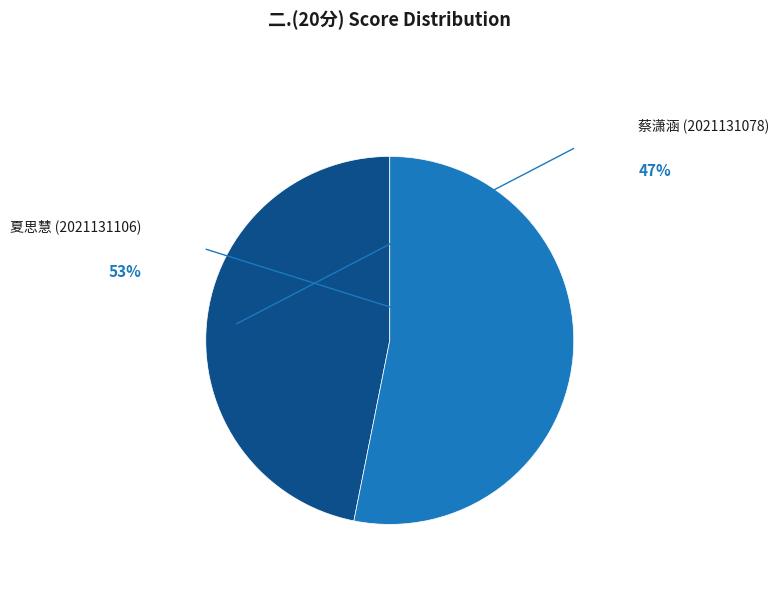

Is there a majority slice in this chart?

Yes